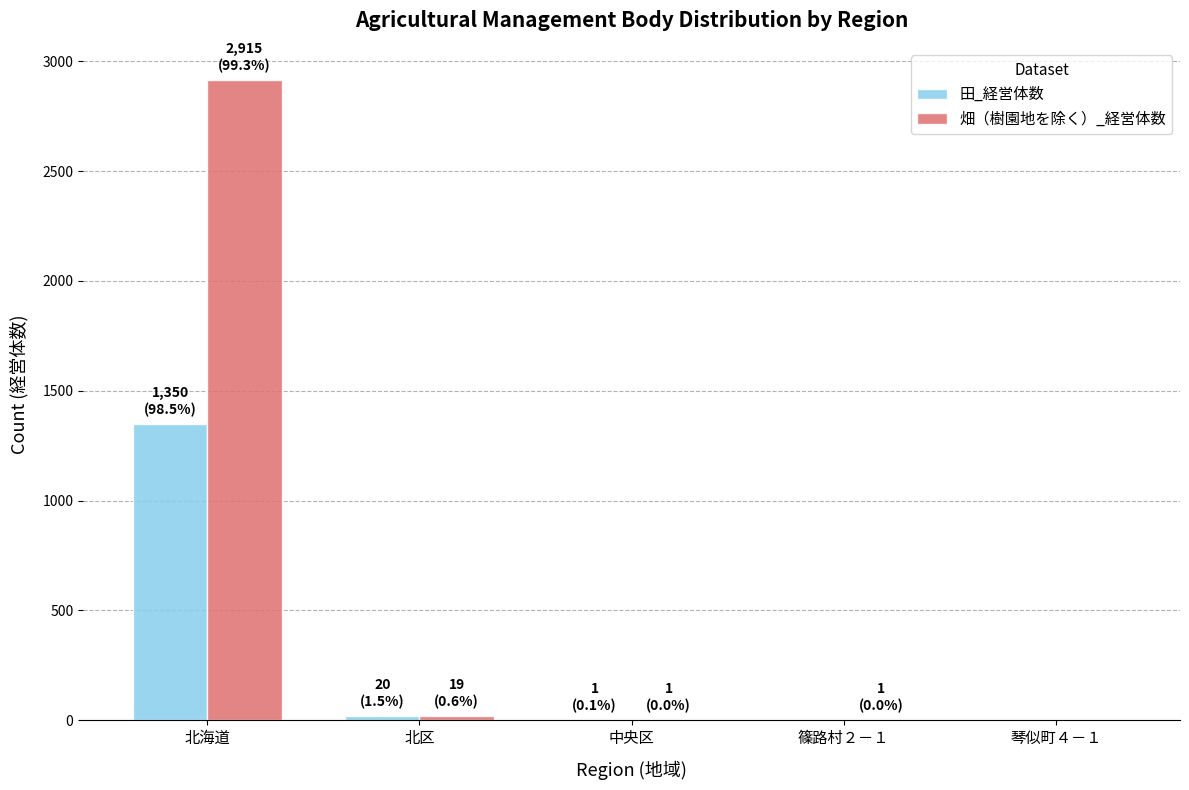

Which series has the largest total across all categories?

畑（樹園地を除く）_経営体数